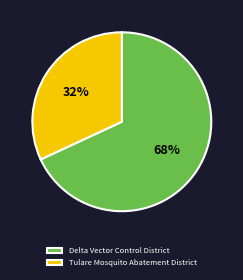

What percentage is the Tulare Mosquito Abatement District slice, to the nearest percent?

32%